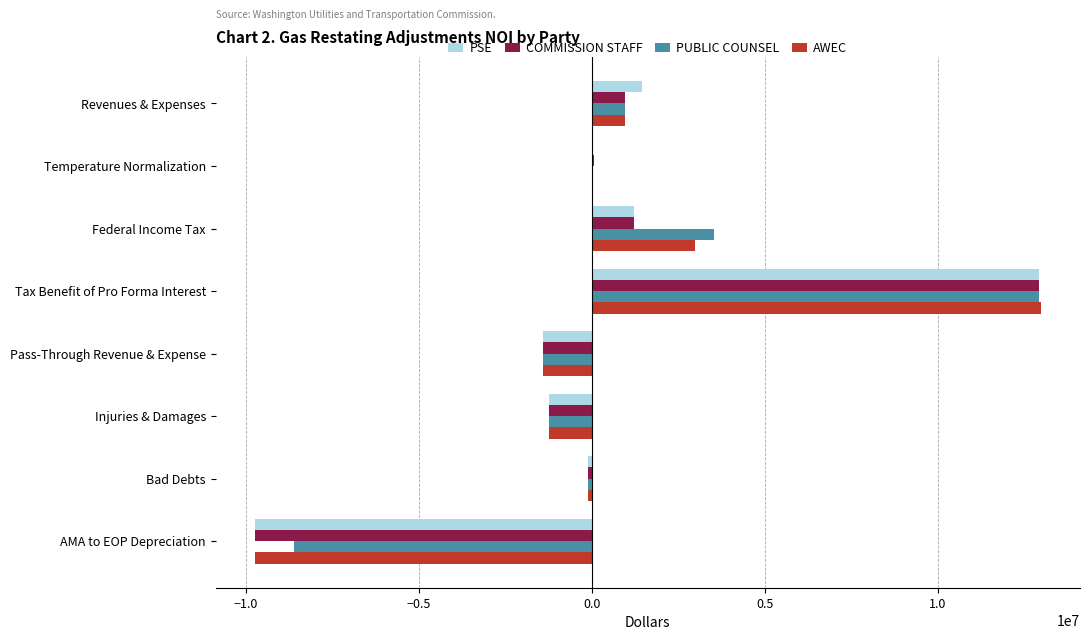

Is it true that AWEC equals -1256319.1 at Injuries & Damages?

True